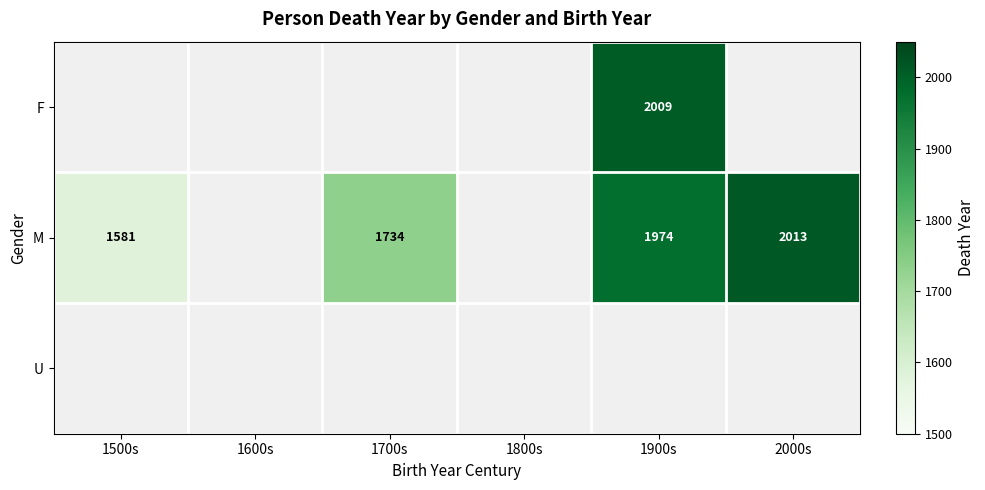

Which has a higher value, 1600s or 1900s?

1900s